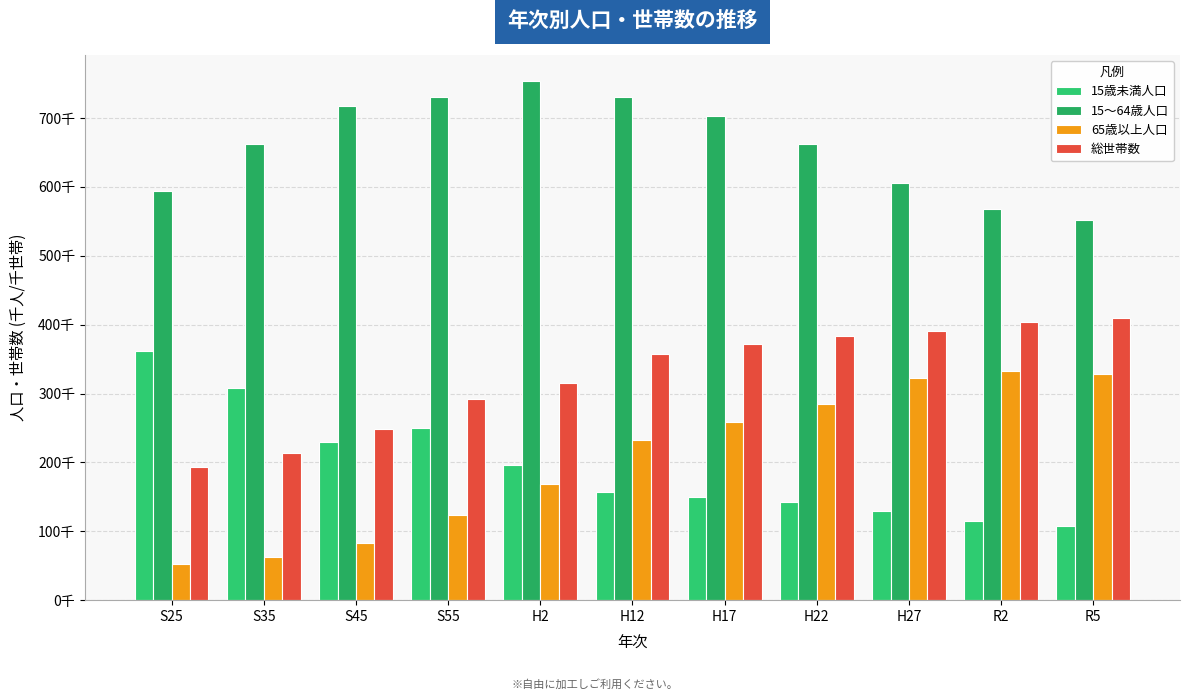

Between R2 and S35, which is larger?

S35